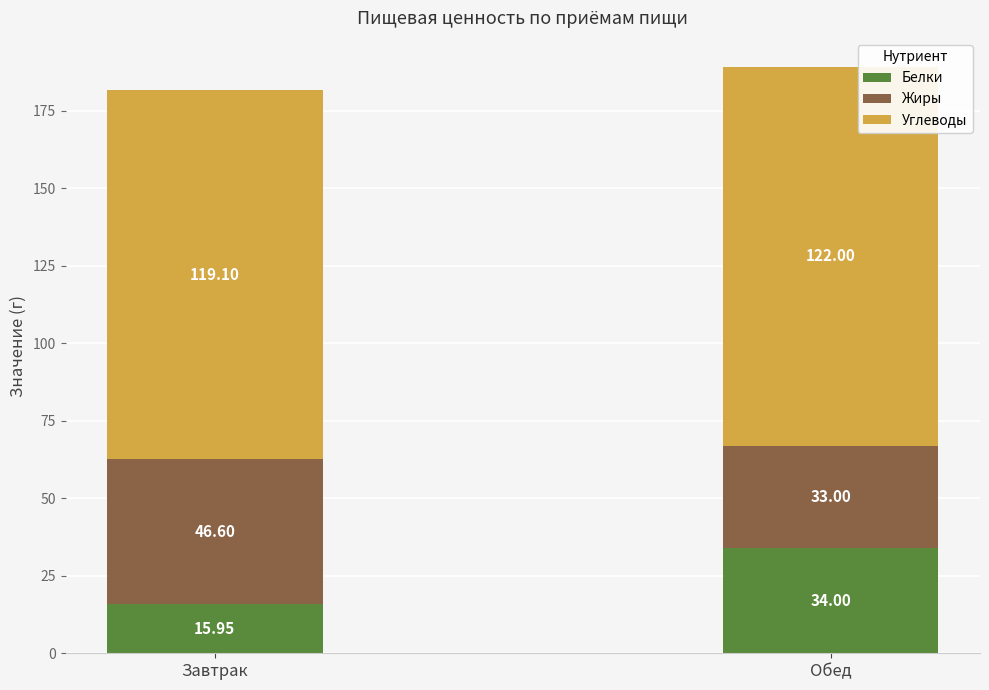

Where is Белки nearest to the value 24?

Завтрак